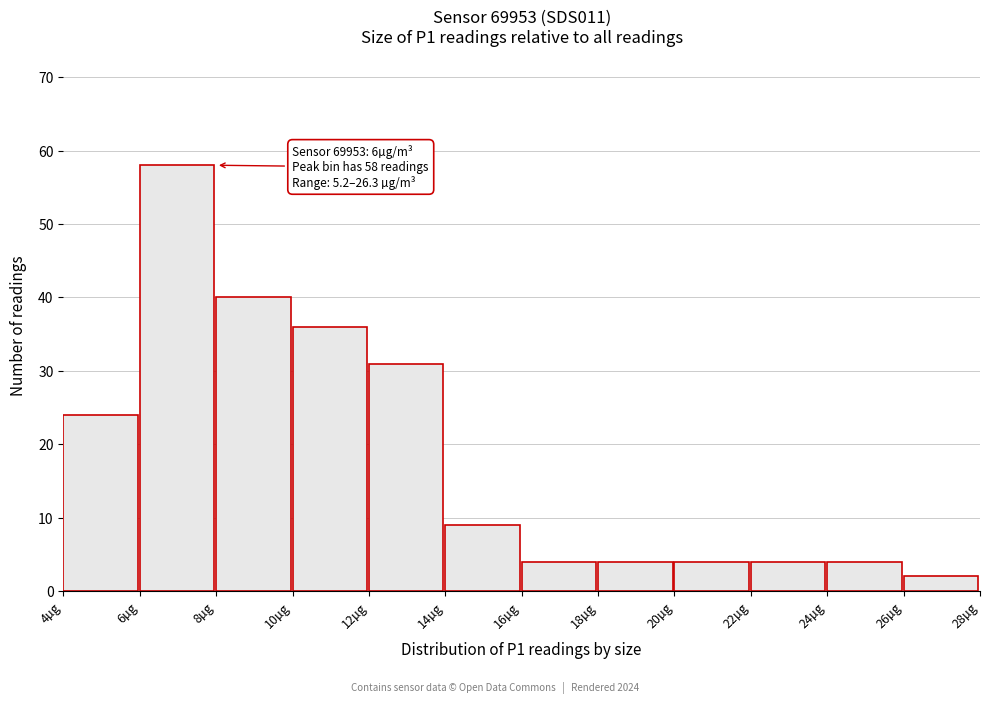

Which range on the x-axis has the tallest bar?

6 to 8